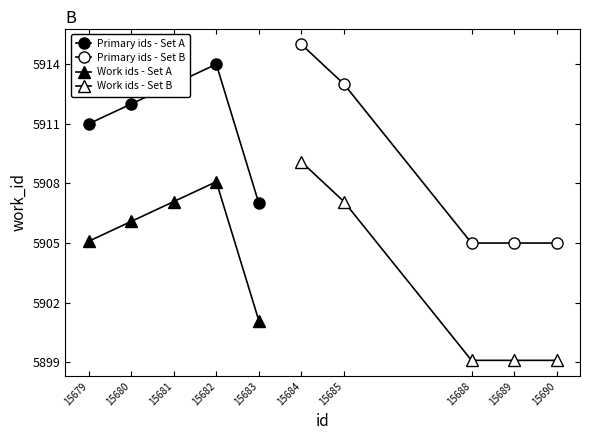

What is the difference between the Primary ids - Set A values at 15679 and 15680?

1.0